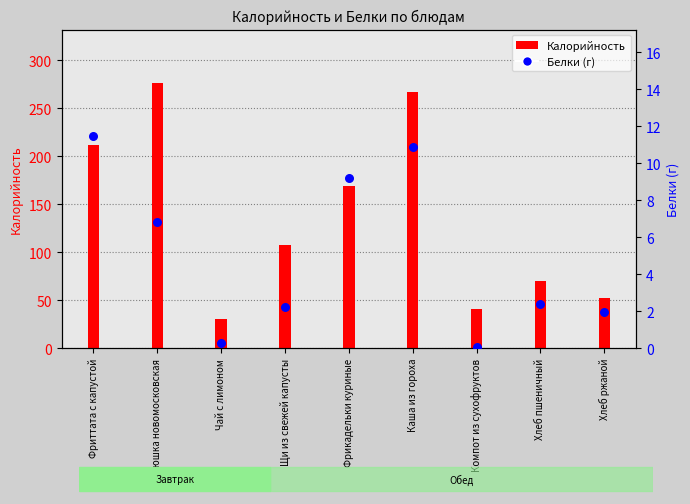

Which has a higher value, Хлеб ржаной or Щи из свежей капусты?

Щи из свежей капусты